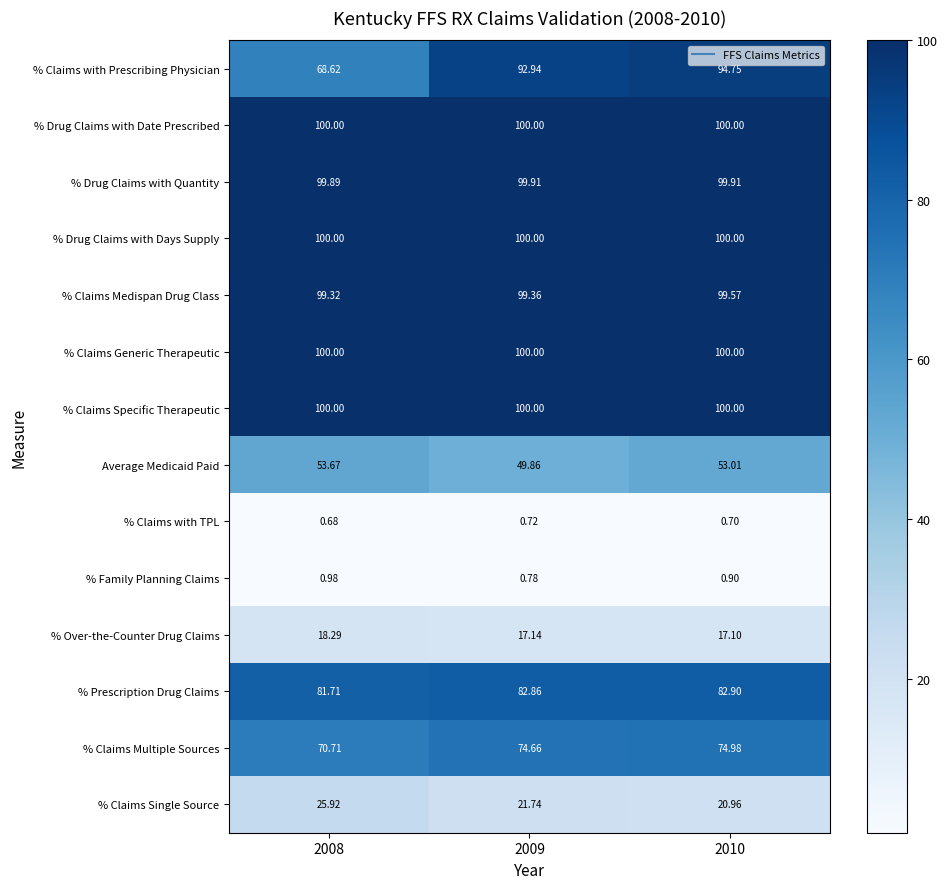

Which series has the widest spread of values?

% Claims with Prescribing Physician